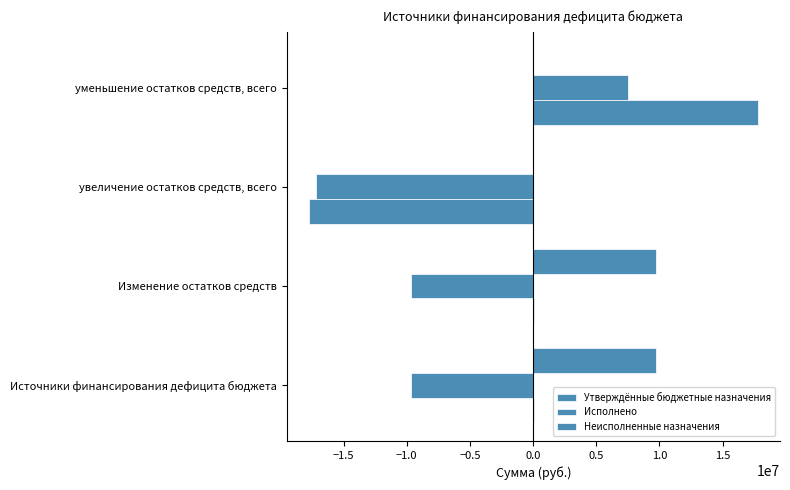

How many series are shown in this chart?

3